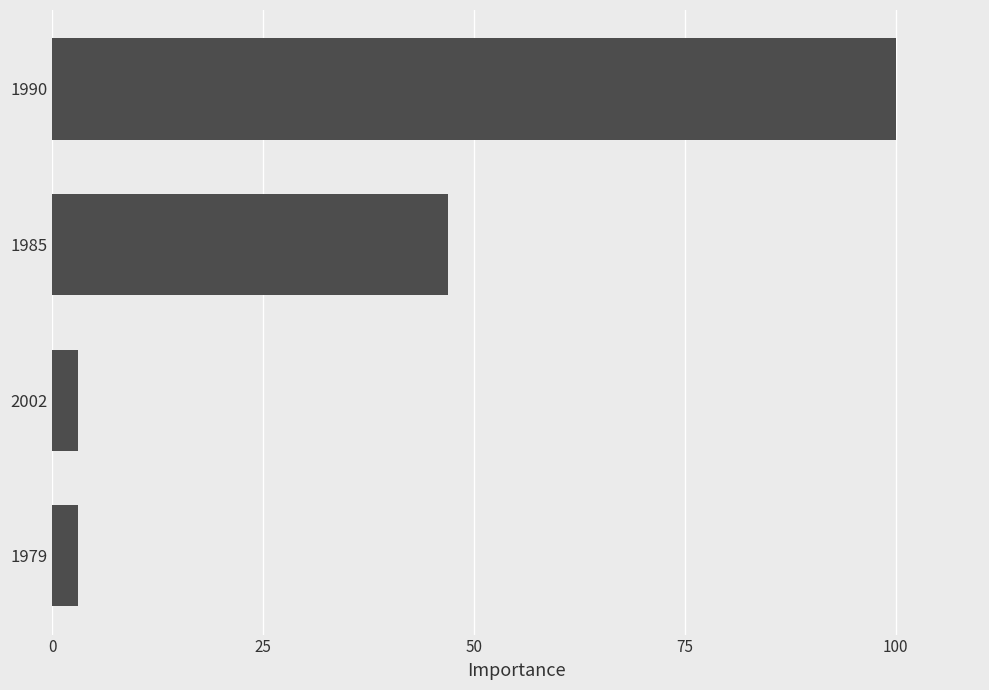

What is the difference between the maximum and minimum values?

96.9